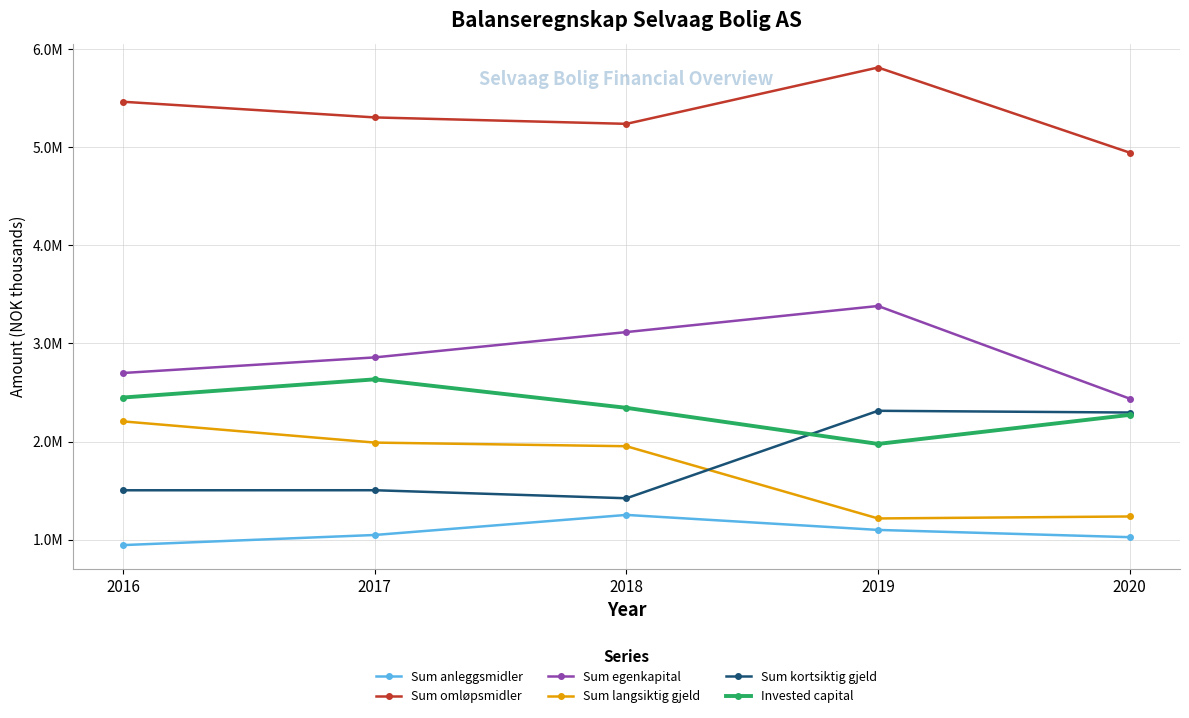

True or false: Sum omløpsmidler and Sum langsiktig gjeld cross at least once.

False